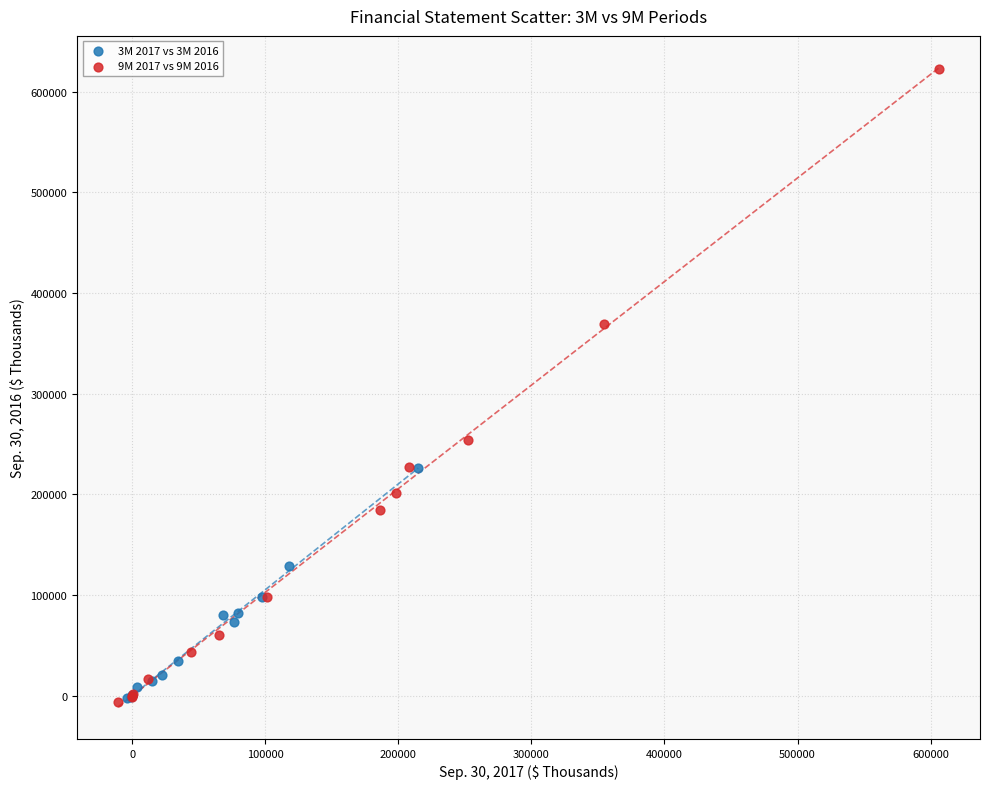

Which series has the largest Y range (max minus min)?

9M 2017 vs 9M 2016